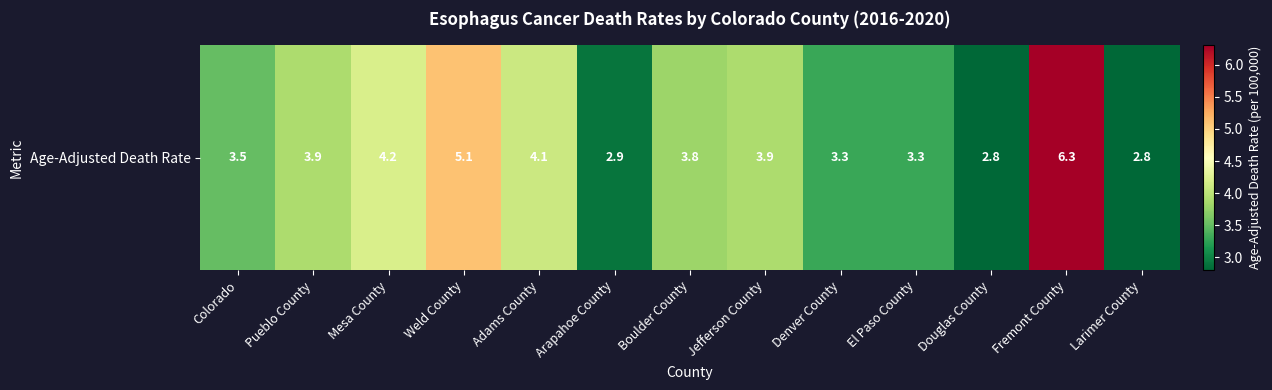

The chart shows a value of 6.3 at Fremont County. True or false?

True